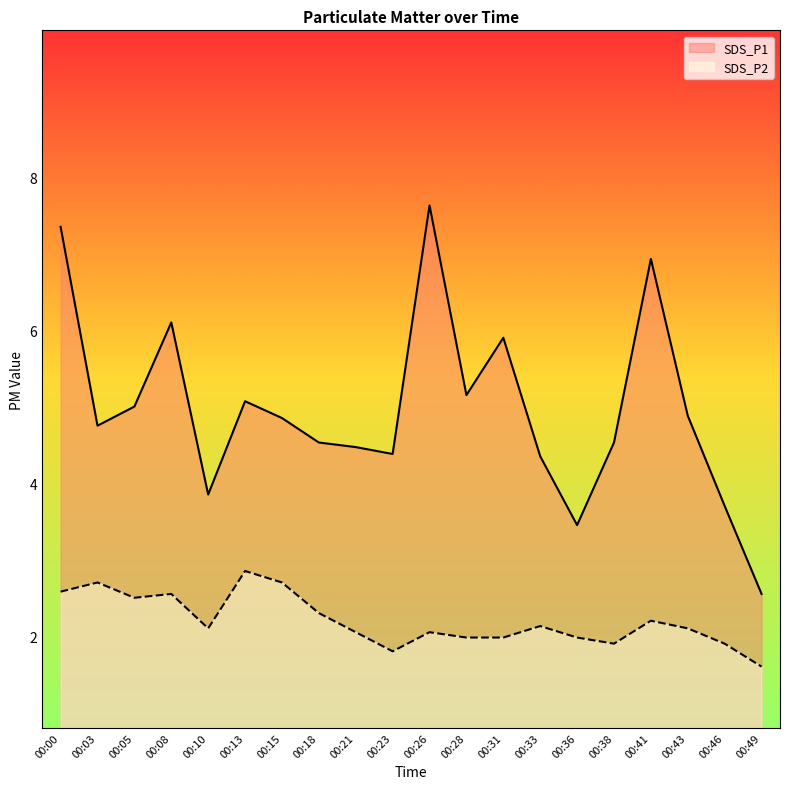

What is the difference between the SDS_P1 values at 00:03 and 00:43?

0.1